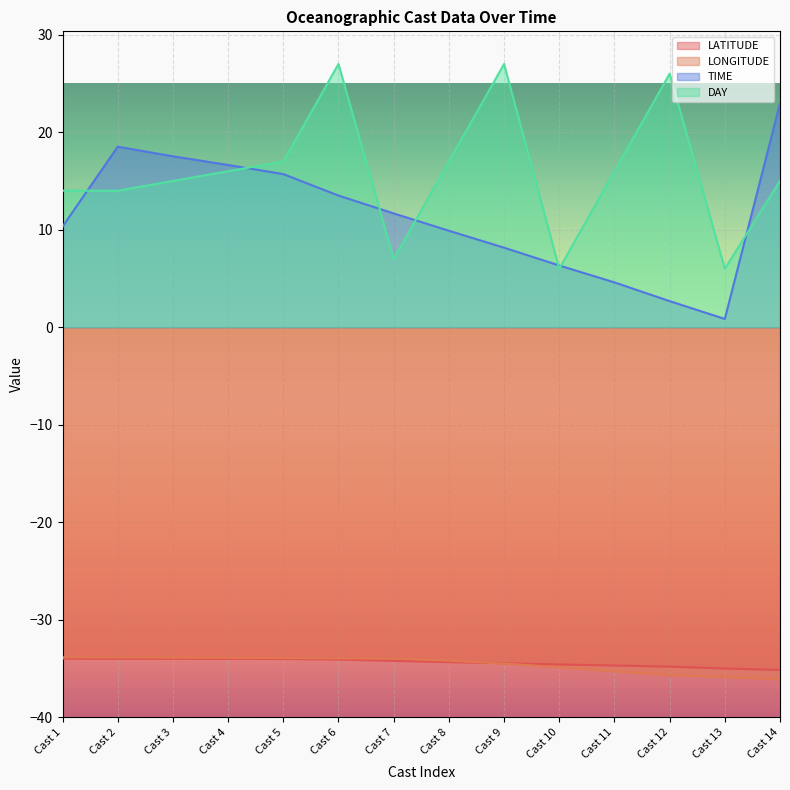

At which label does LATITUDE reach its peak?

Cast 1